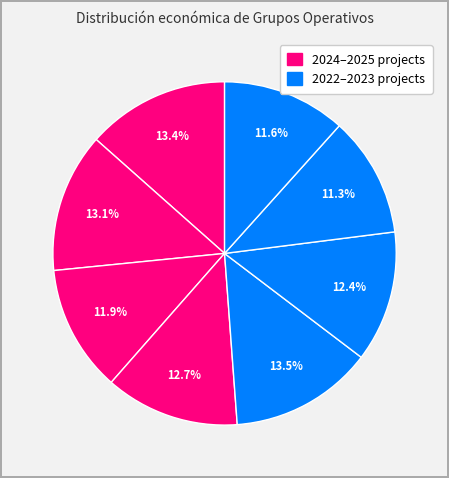

Does any single category account for the majority?

No